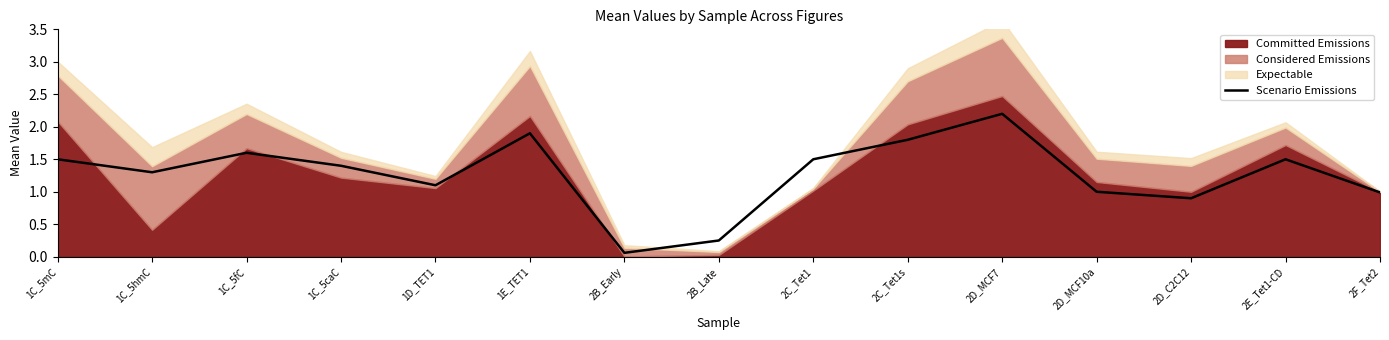

Which category has the lowest value across all series?

2B_Early